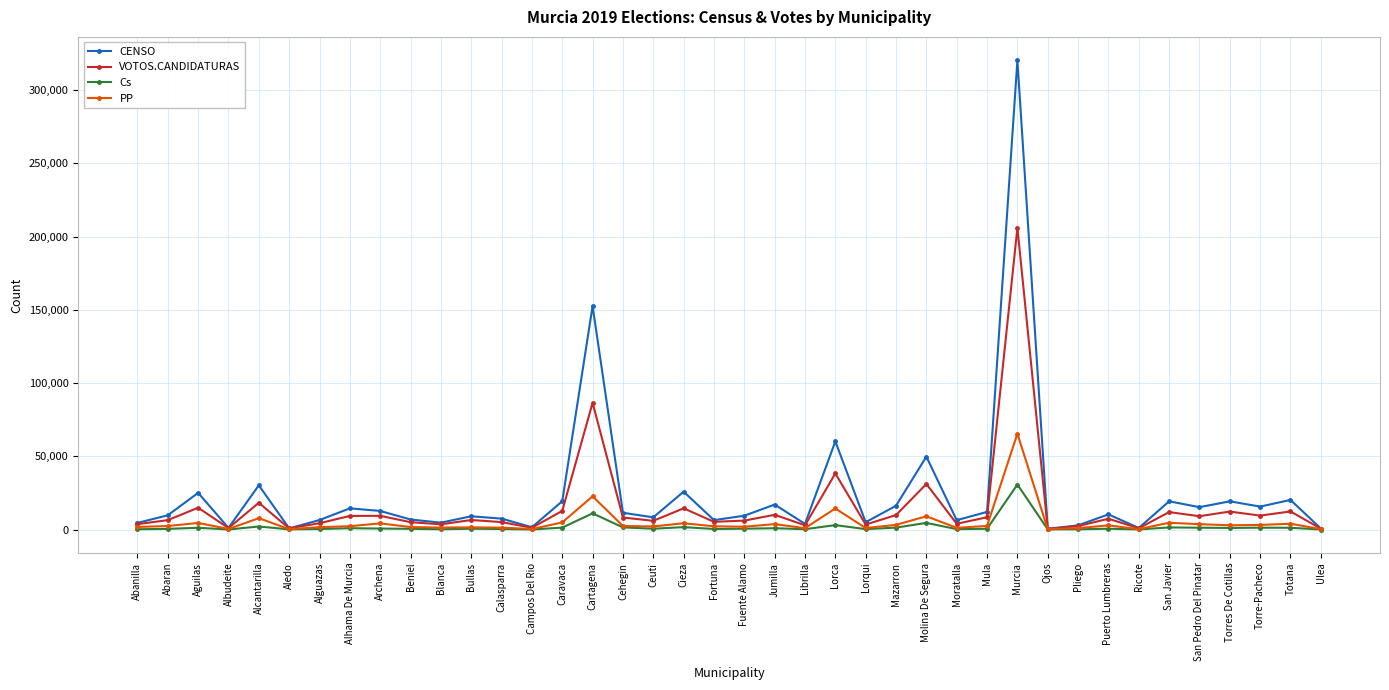

Does the chart display data point markers on the line(s)?

Yes